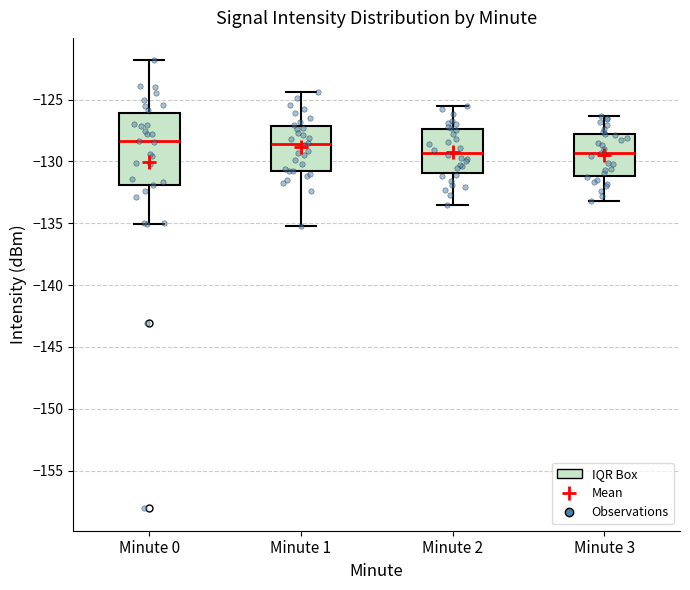

Reading left to right, read every box against the y-axis: the position of its median line, the range the box covers, and the ends of its whiskers. The values are not printed on the chart, so give them approximately, as read against the axis.

Minute 0: median -128.5, box -132.0 to -126.0, whiskers -135.0 to -122.0
Minute 1: median -128.5, box -130.5 to -127.0, whiskers -135.5 to -124.5
Minute 2: median -129.5, box -131.0 to -127.5, whiskers -133.5 to -125.5
Minute 3: median -129.5, box -131.0 to -128.0, whiskers -133.0 to -126.5